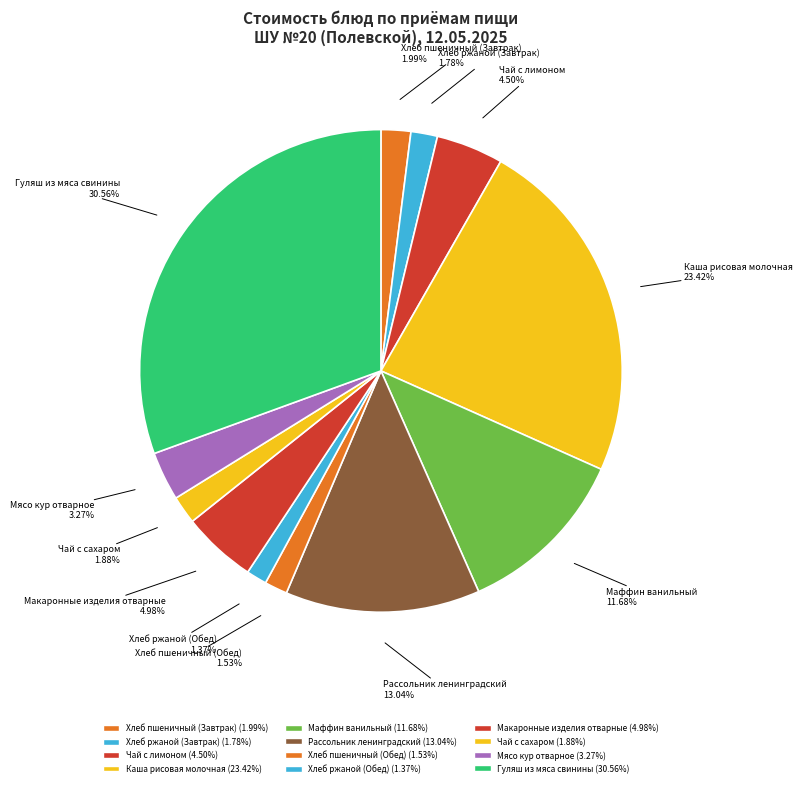

How many slices are in this pie chart?

12